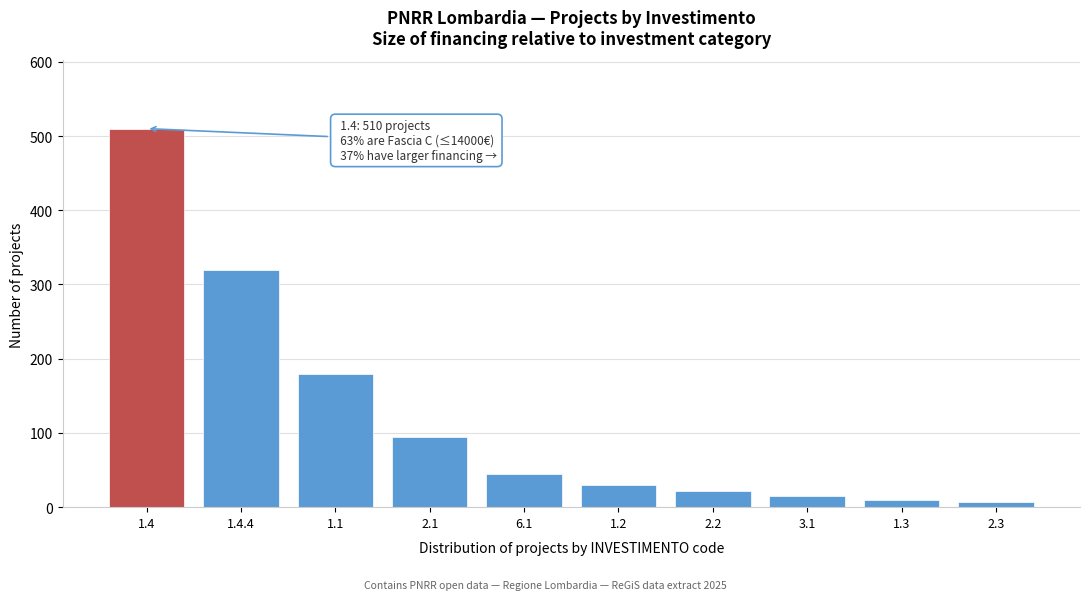

Reading right to left, extract all data points from this chart.

2.3=7	1.3=10	3.1=15	2.2=22	1.2=30	6.1=45	2.1=95	1.1=180	1.4.4=320	1.4=510